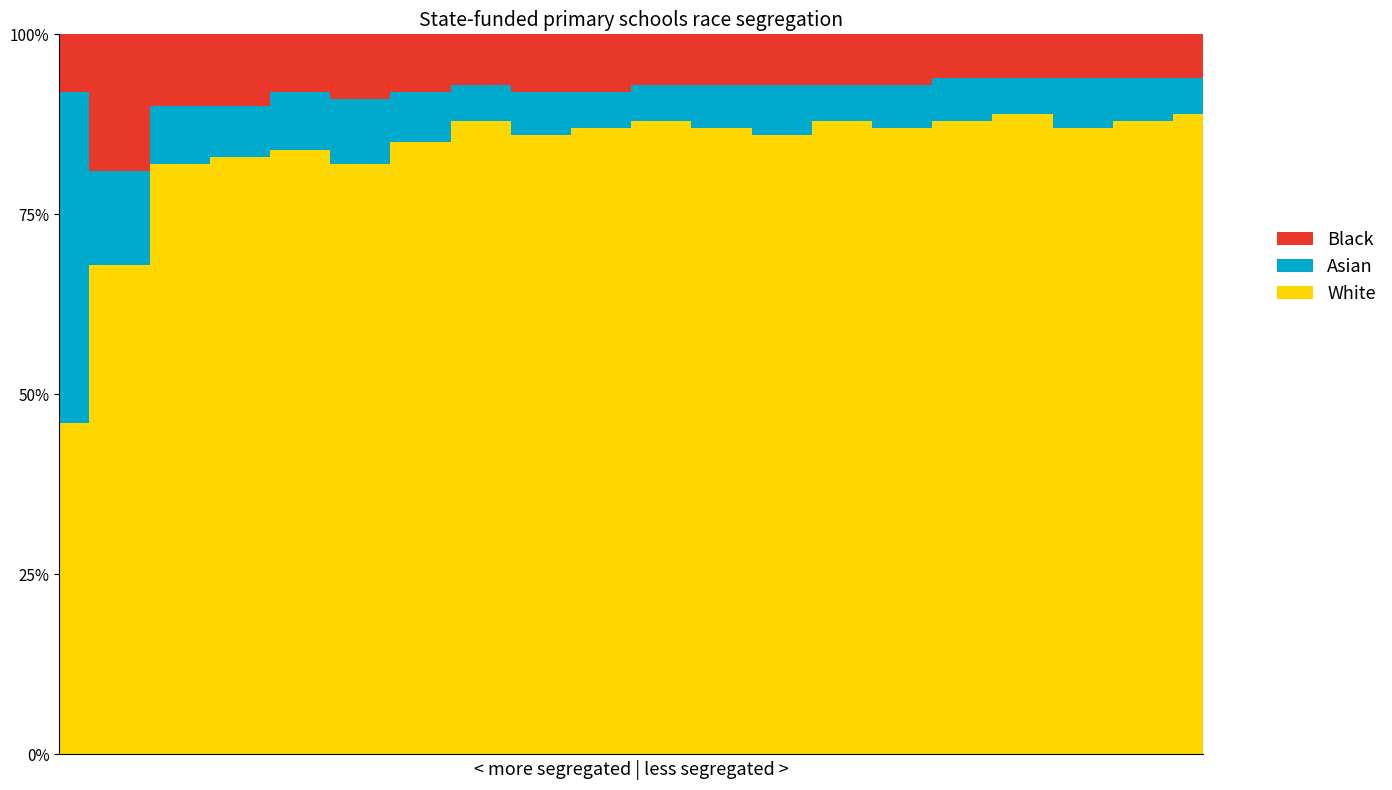

What is the difference between the White values at 19 and 8?

3